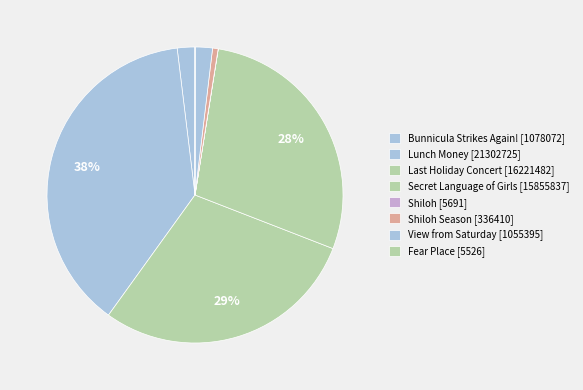

Combined, what portion of the pie is View from Saturday [1055395] and Bunnicula Strikes Again! [1078072]?

3.8%